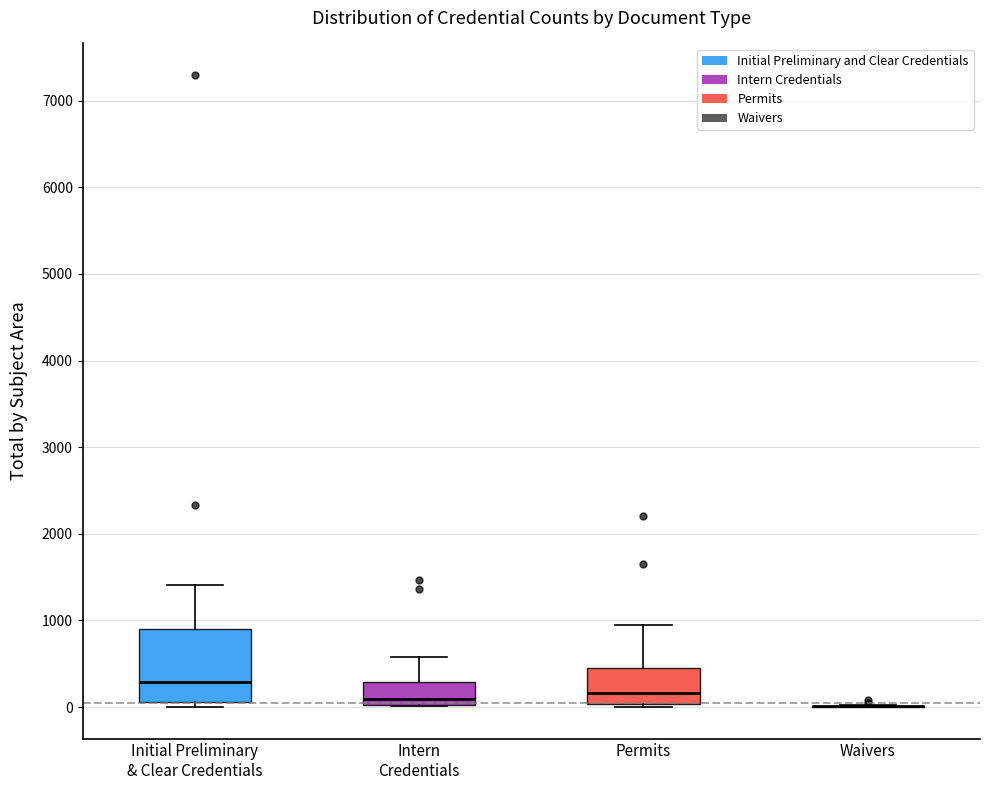

Comparing the boxes themselves (not the whiskers), which one is the tallest?

Initial Preliminary & Clear Credentials